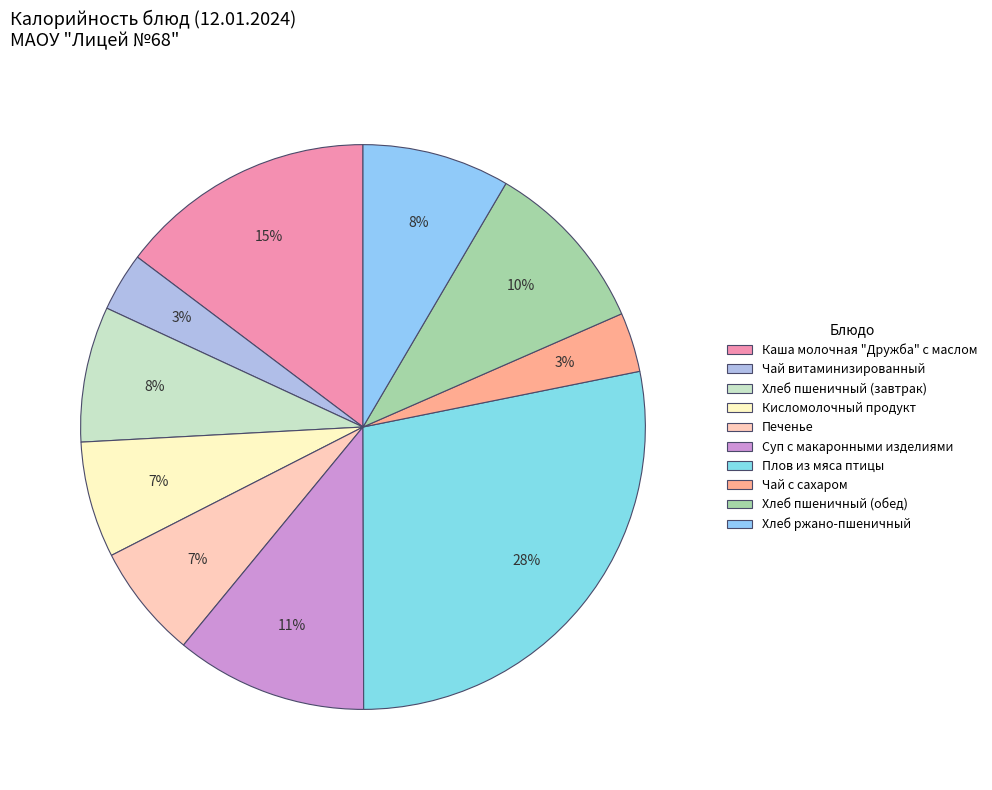

How many slices are in this pie chart?

10